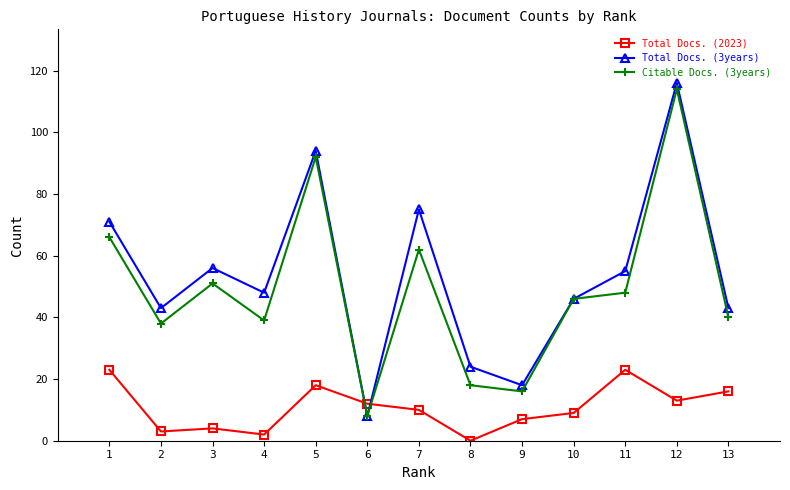

How many values in the Total Docs. (2023) series are below 10?

6